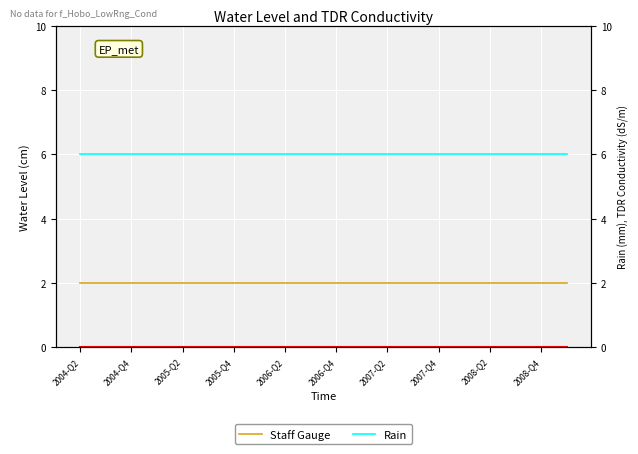

Where is Staff Gauge nearest to the value 2?

2004-Q2